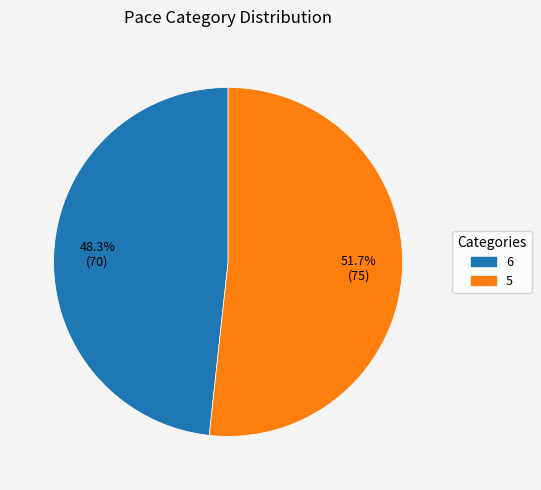

What is the largest slice in the pie chart?

5